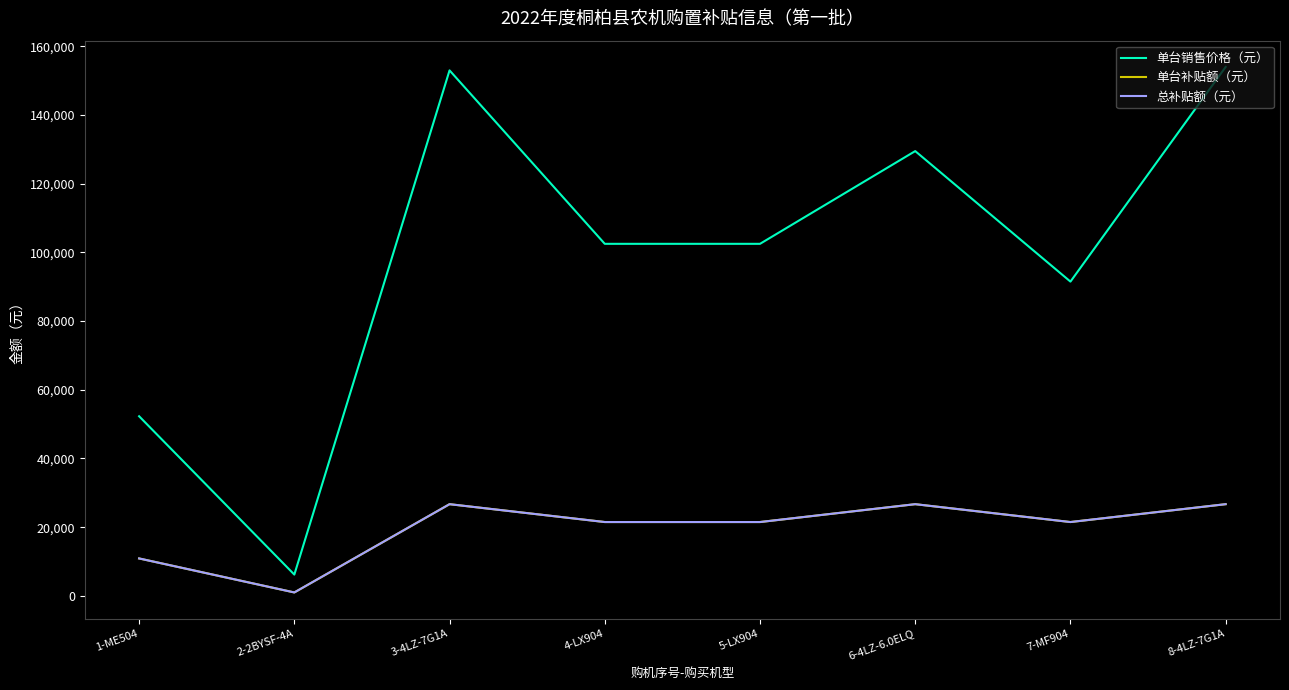

Is this an area chart (filled region under the line)?

No